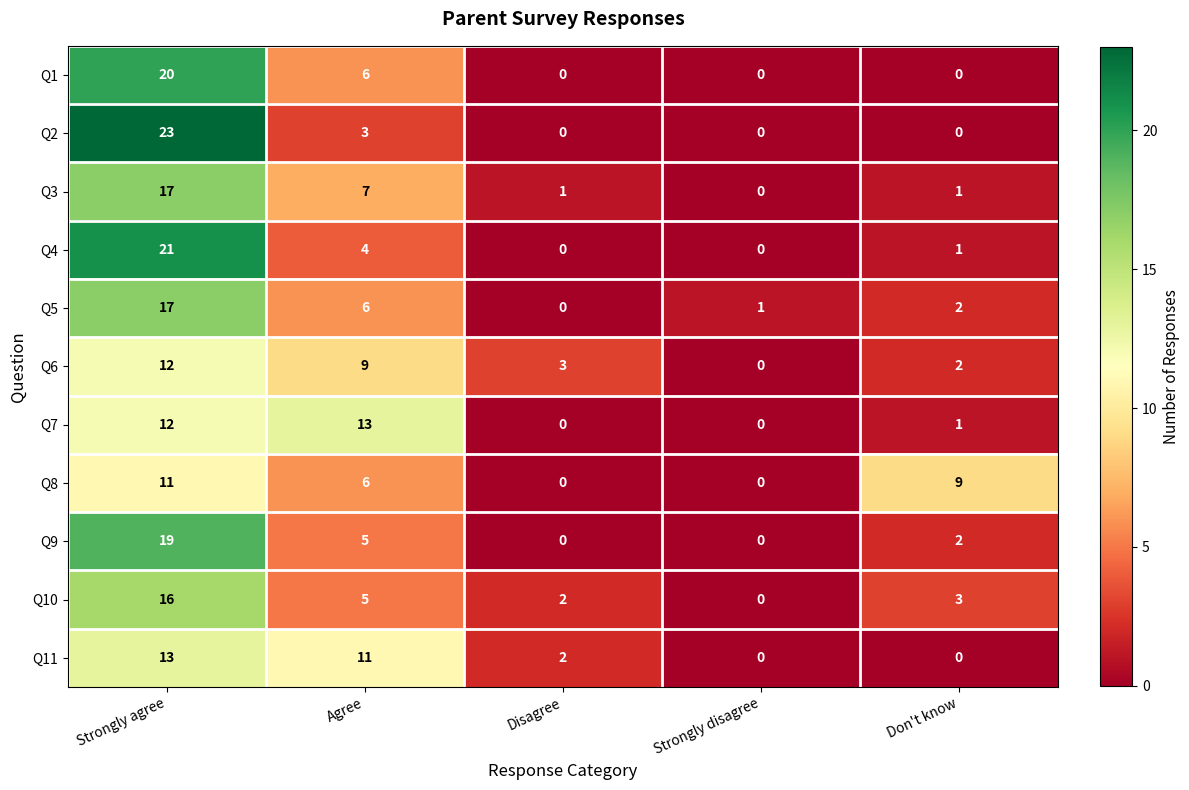

What is the difference between the maximum and minimum values in the Q5 series?

17